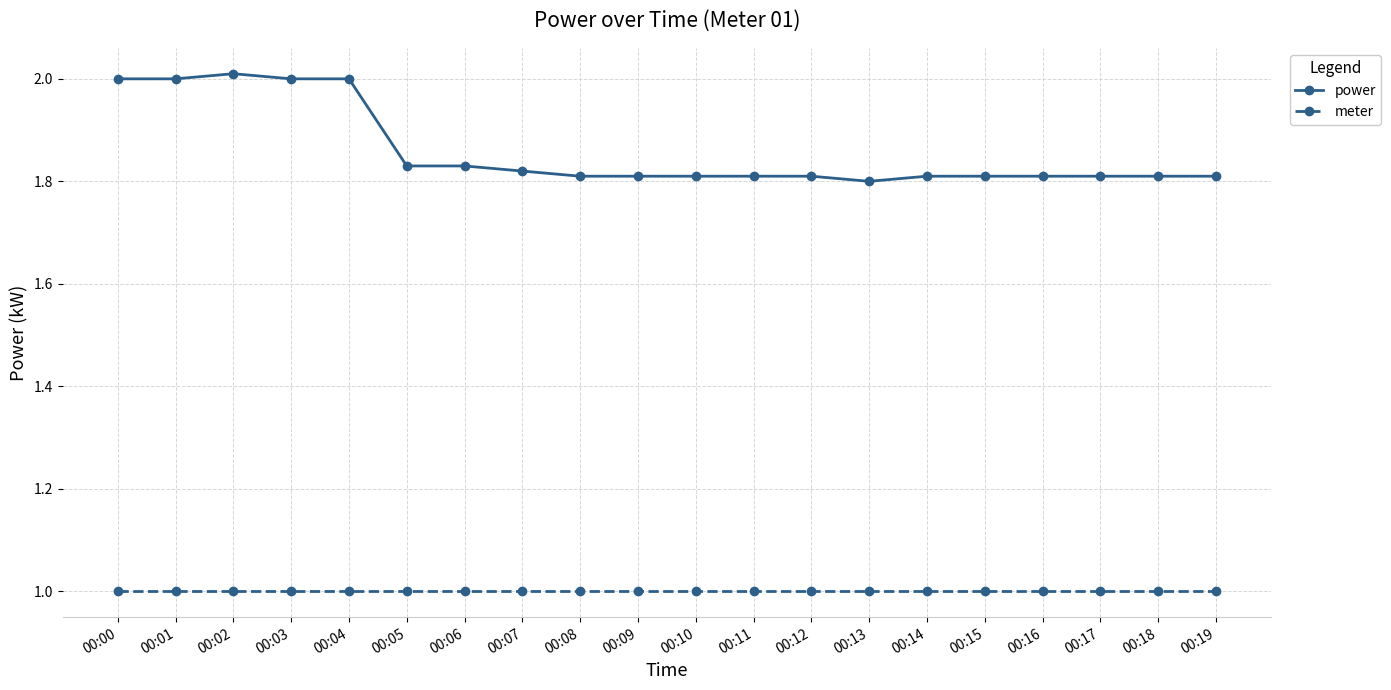

What is the spread (max minus min) of values at 00:18?

0.8